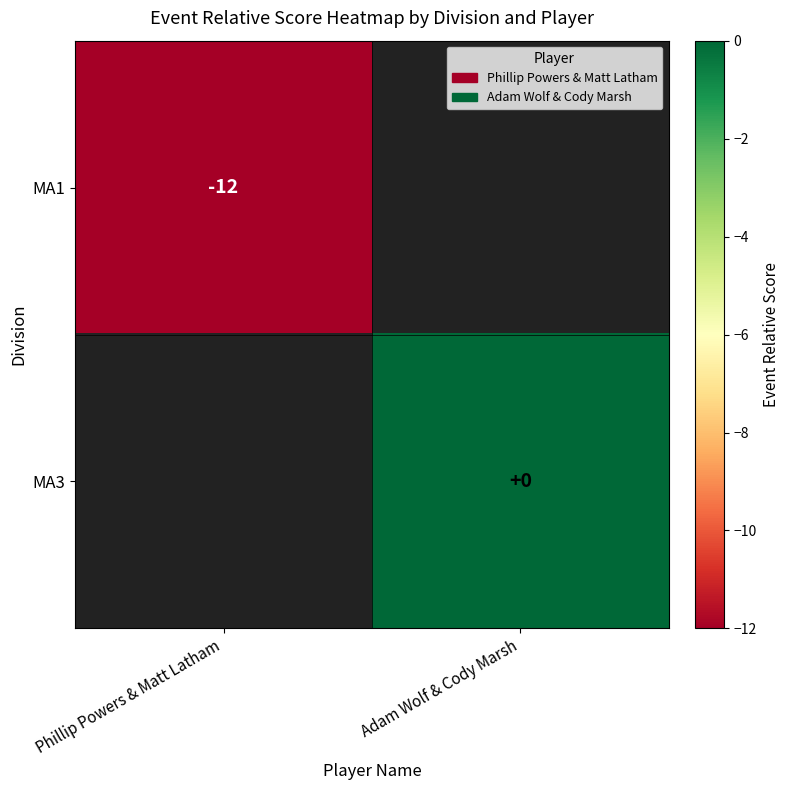

What is the smallest value displayed?

-12.0